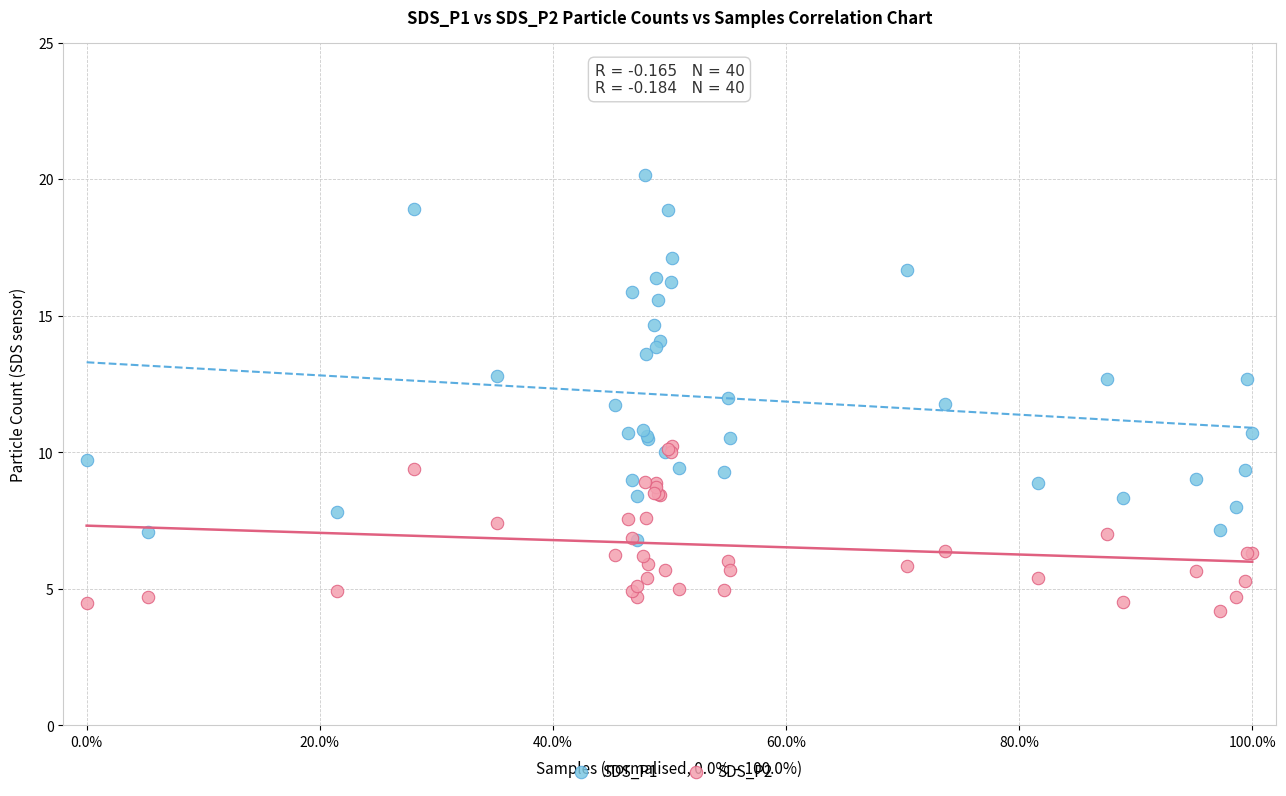

What are all the series names shown in the legend?

SDS_P1, SDS_P2